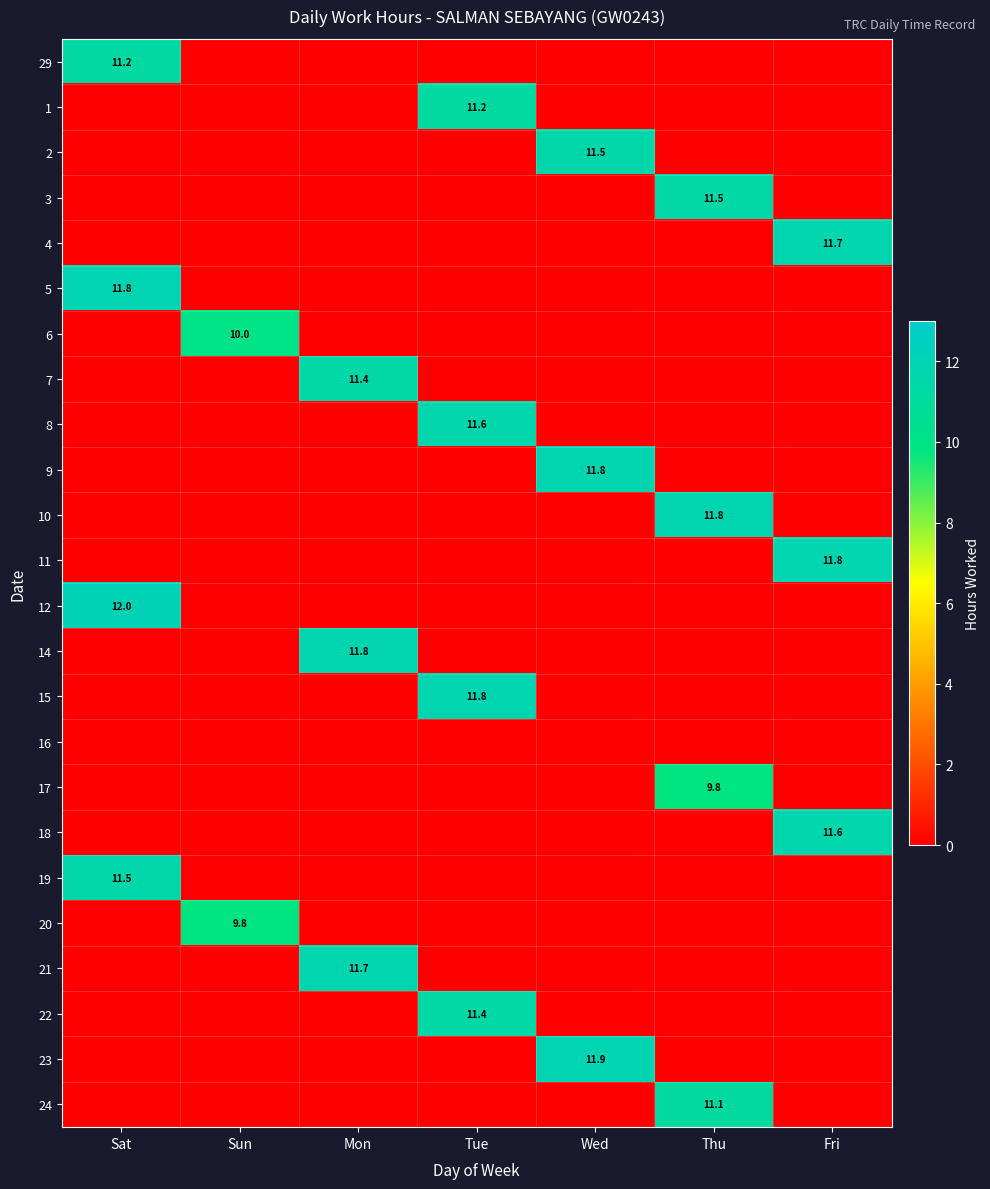

The 20 series shows 9.8 at Sun. True or false?

True